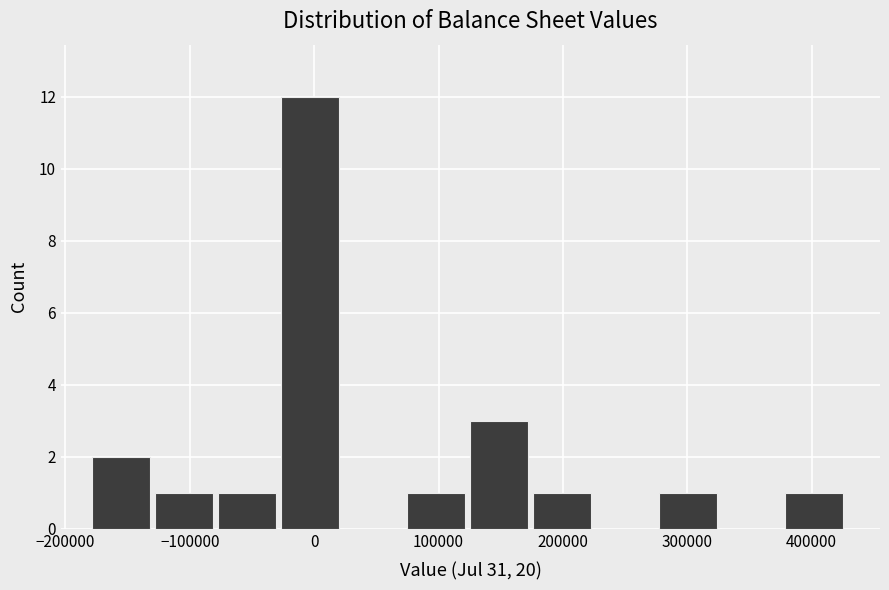

How tall is the bar that spans -80000 to -30000 on the x-axis? Neither the bar edges nor the heights are printed on the chart, so give them approximately, as read against the axes.

1